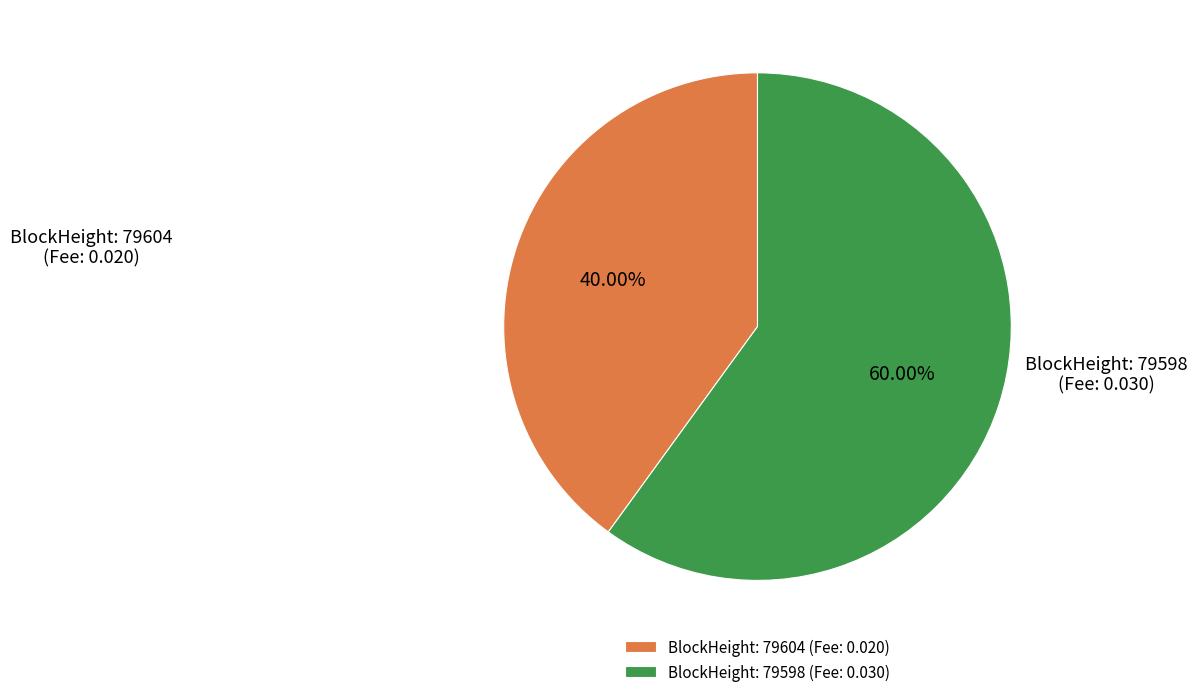

How many segments does this pie chart have?

2